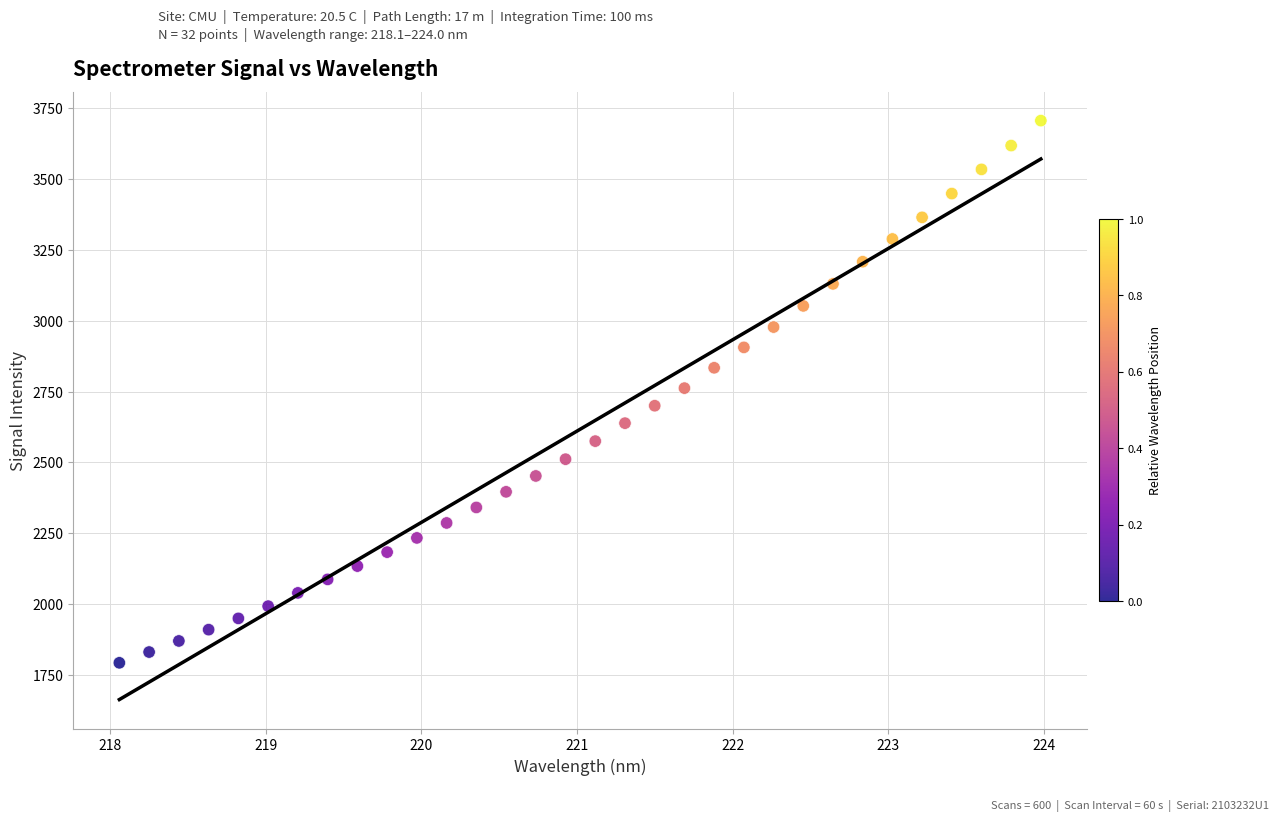

What is the range of X values (max minus min)?

5.9